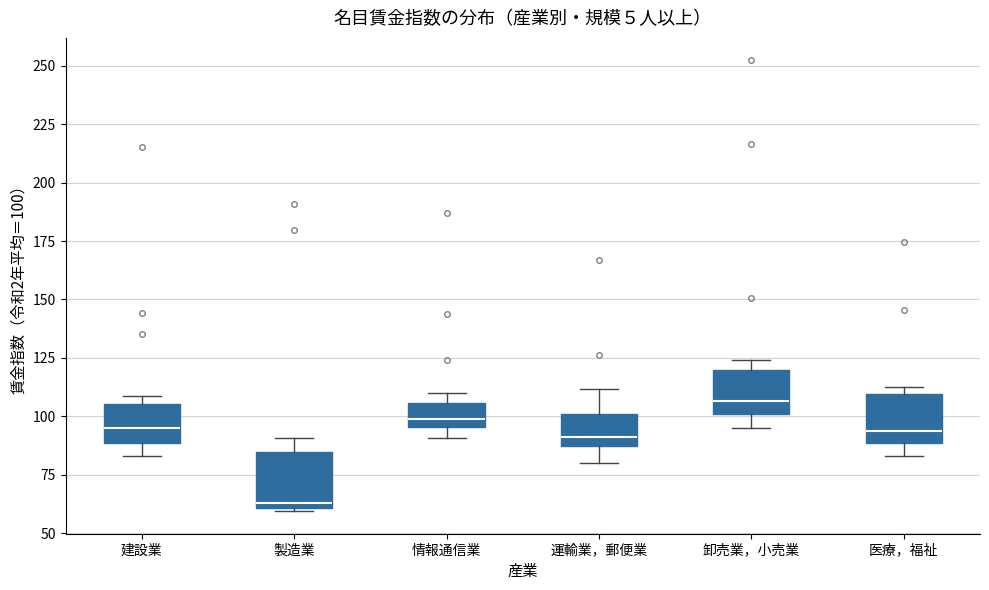

Reading left to right, read every box against the y-axis: the position of its median line, the range the box covers, and the ends of its whiskers. The values are not printed on the chart, so give them approximately, as read against the axis.

建設業: median 95, box 90 to 105, whiskers 85 to 110
製造業: median 65, box 60 to 85, whiskers 60 to 90
情報通信業: median 100, box 95 to 105, whiskers 90 to 110
運輸業，郵便業: median 90, box 85 to 100, whiskers 80 to 110
卸売業，小売業: median 105, box 100 to 120, whiskers 95 to 125
医療，福祉: median 95, box 90 to 110, whiskers 85 to 115